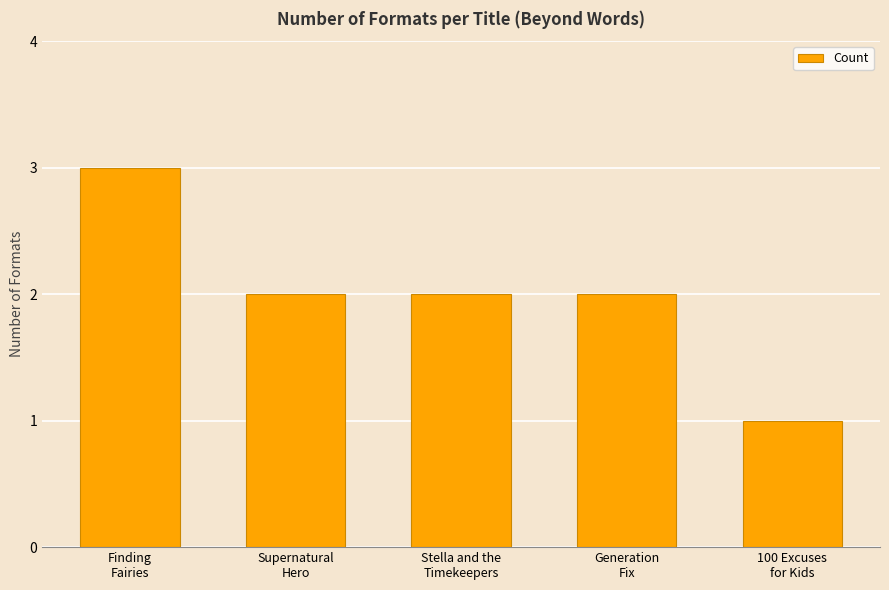

Reading right to left, list all the values displayed in this chart.

100 Excuses
for Kids=1	Generation
Fix=2	Stella and the
Timekeepers=2	Supernatural
Hero=2	Finding
Fairies=3